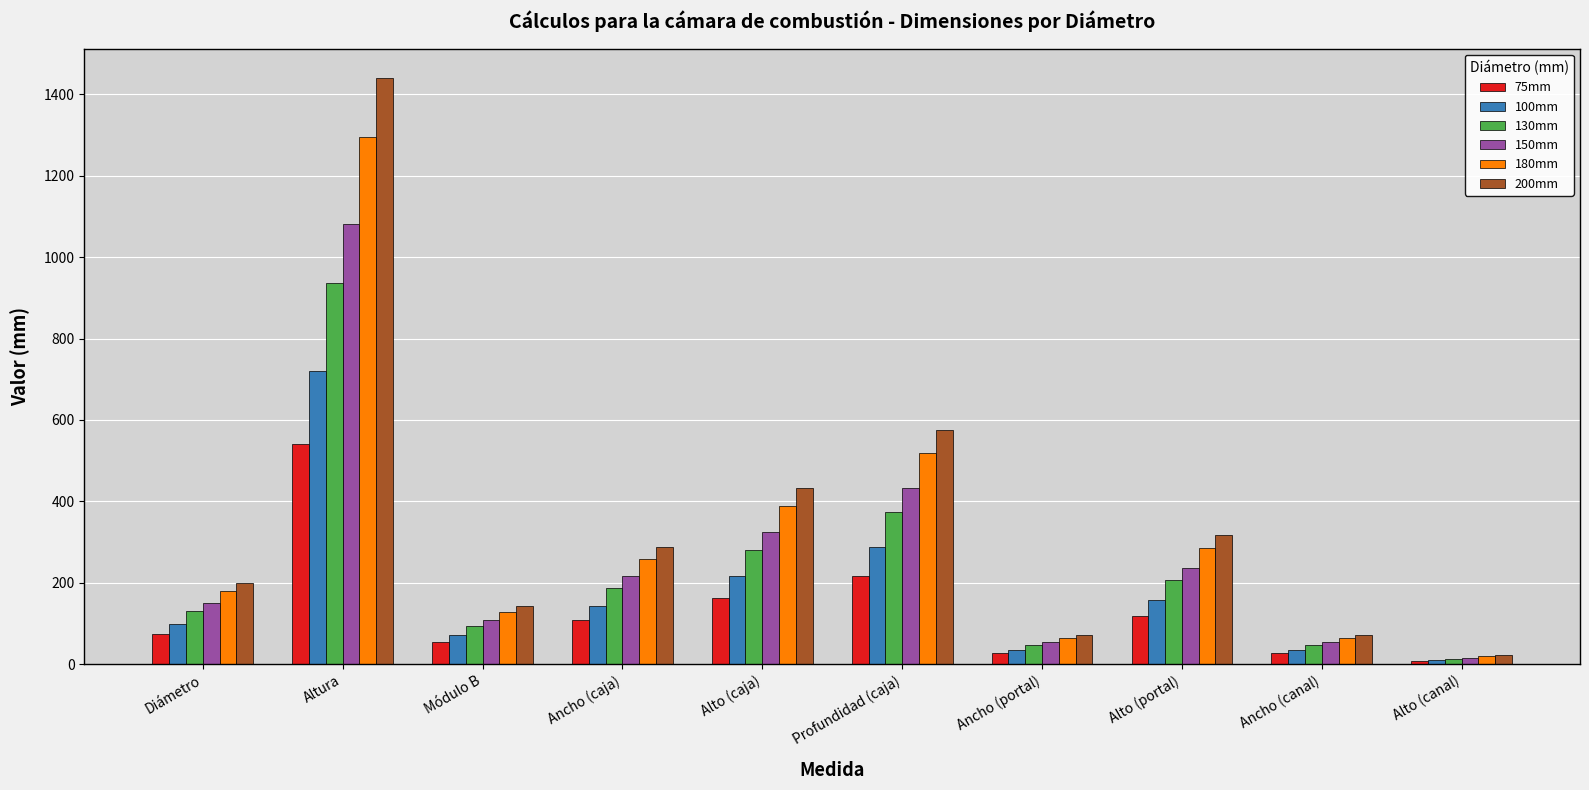

What value does the 100mm series have at Alto (portal)?

158.4